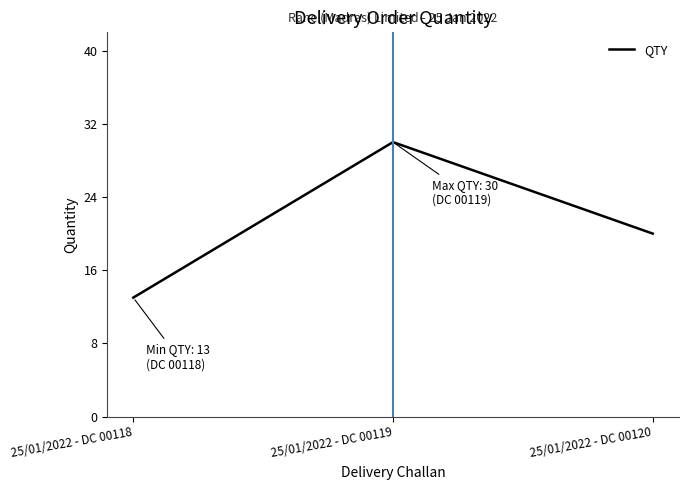

Does the chart have visible grid lines?

No